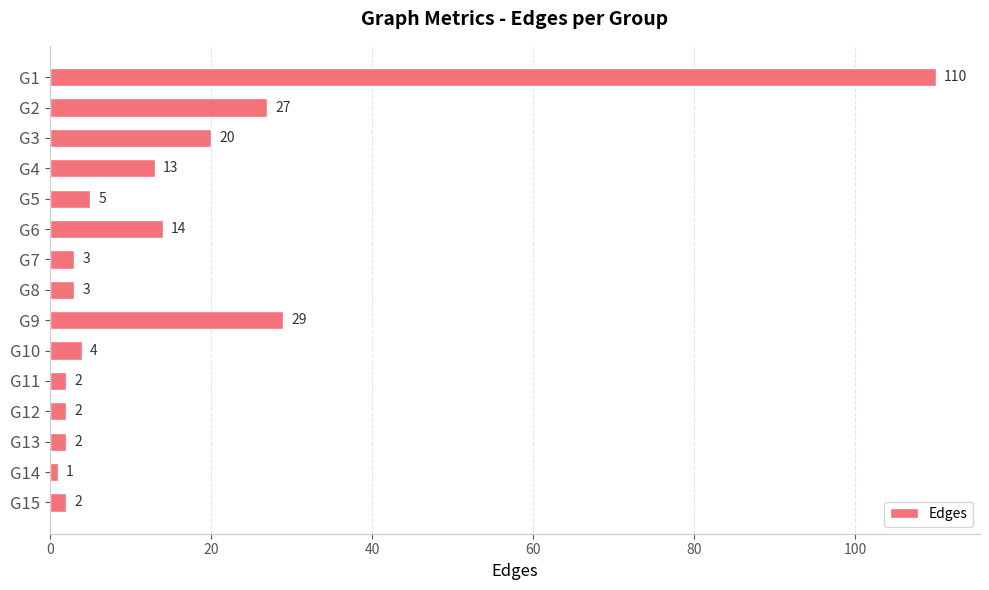

At which label is the value closest to 55?

G9